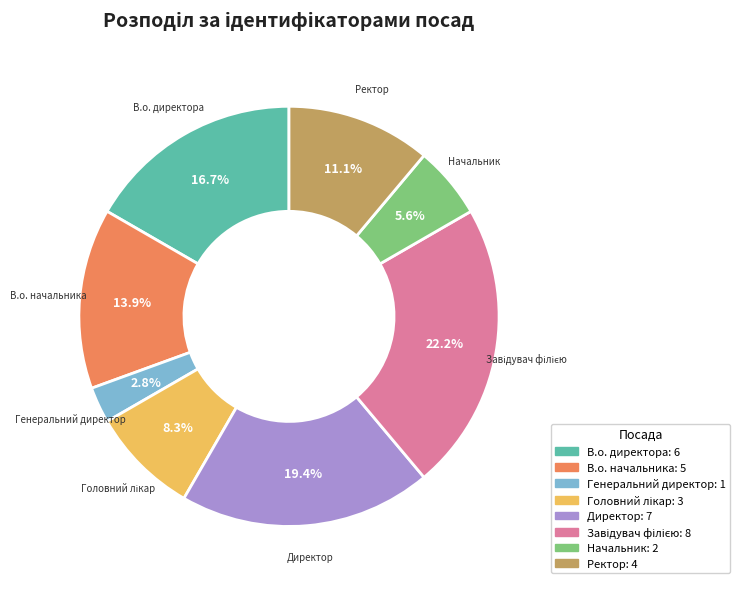

The Ректор slice represents 11% of the pie. True or false?

True